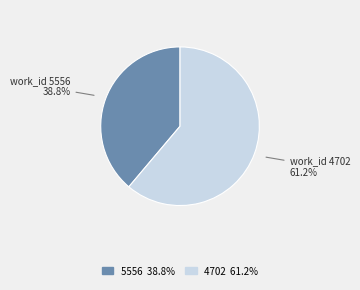

To the nearest percent, what portion does 4702 represent?

61%